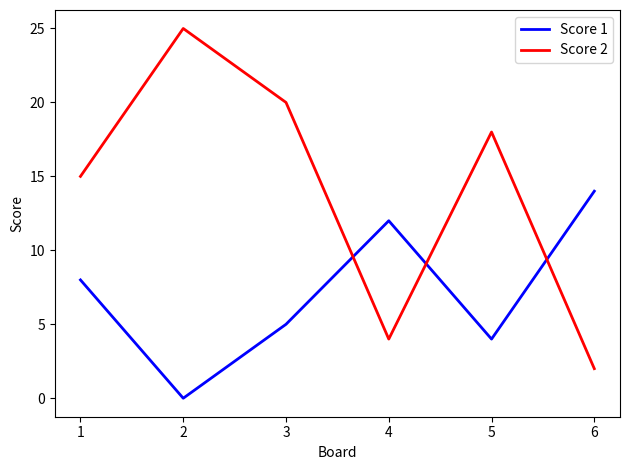

Is the value of Score 1 at 1 greater than the value of Score 2 at 4?

Yes